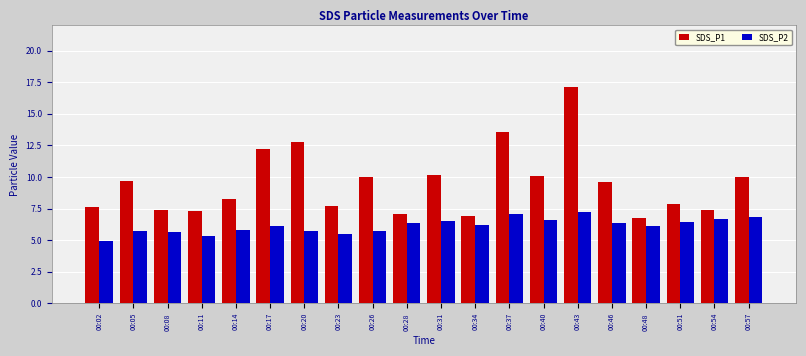

At which label does SDS_P2 reach its minimum?

00:02